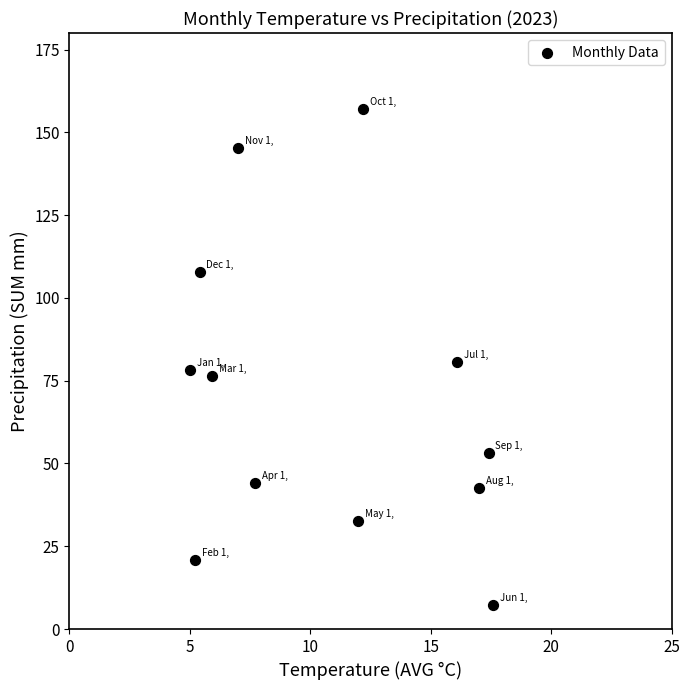

What is the average X value?

10.7